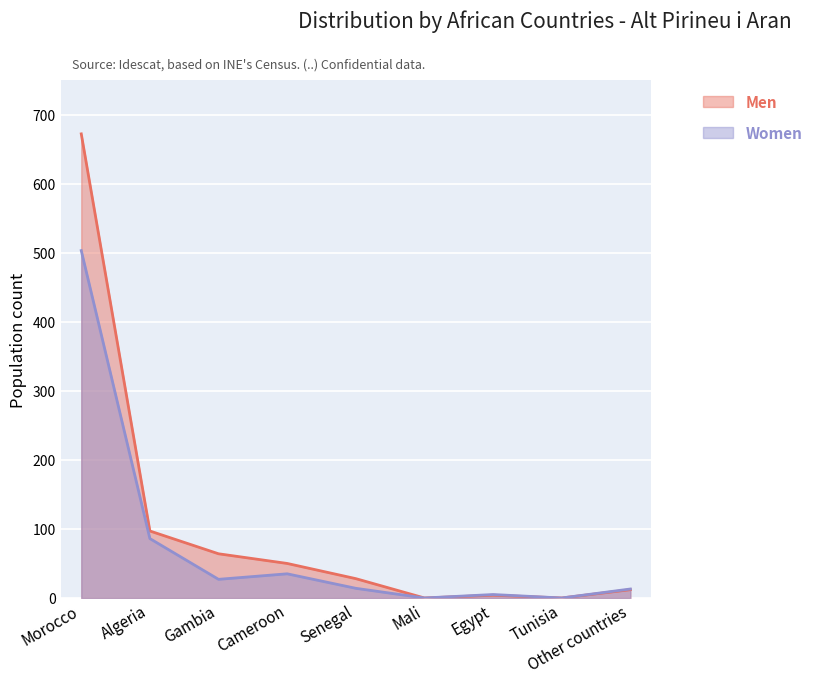

What is the average value of the Men series?

103